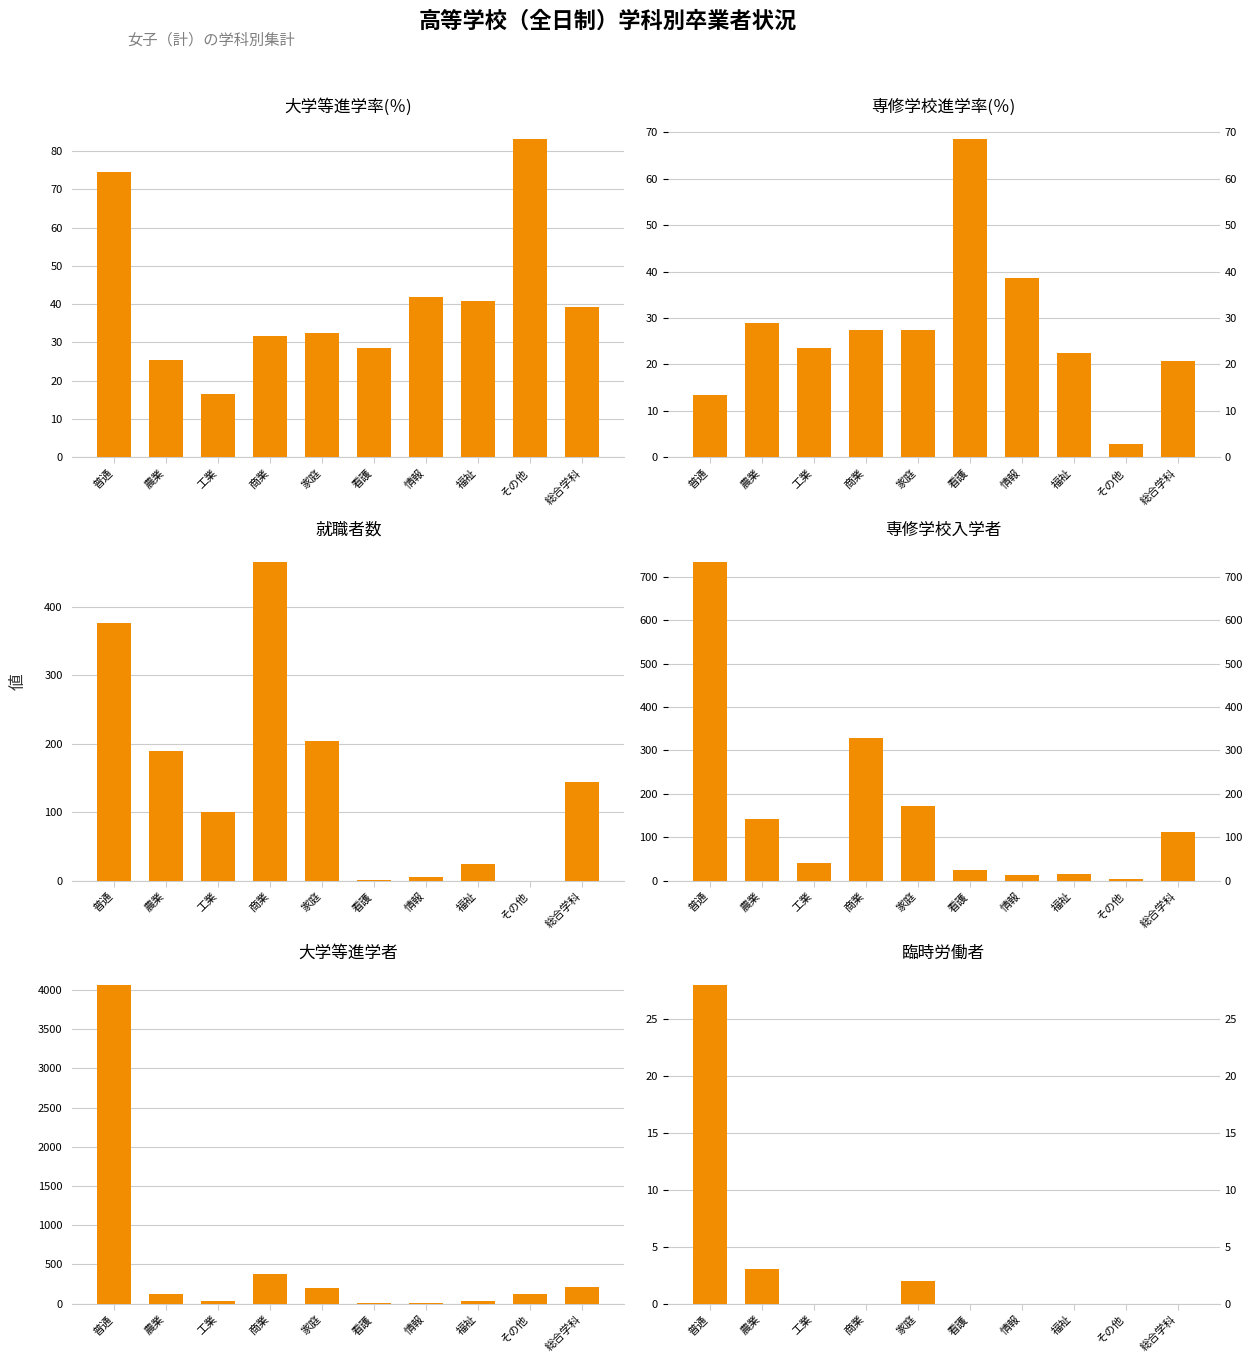

Reading right to left, extract all data points from this chart.

大学等進学率(％): 総合学科=39.3	その他=83.2	福祉=40.8	情報=41.9	看護=28.6	家庭=32.5	商業=31.6	工業=16.5	農業=25.3	普通=74.5
専修学校進学率(％): 総合学科=20.8	その他=2.8	福祉=22.5	情報=38.7	看護=68.6	家庭=27.4	商業=27.4	工業=23.5	農業=29.0	普通=13.5
就職者数: 総合学科=144.0	その他=0.0	福祉=24.0	情報=5.0	看護=1.0	家庭=204.0	商業=466.0	工業=100.0	農業=189.0	普通=376.0
専修学校入学者: 総合学科=112.0	その他=4.0	福祉=16.0	情報=12.0	看護=24.0	家庭=171.0	商業=329.0	工業=40.0	農業=141.0	普通=735.0
大学等進学者: 総合学科=212.0	その他=119.0	福祉=29.0	情報=13.0	看護=10.0	家庭=203.0	商業=380.0	工業=28.0	農業=123.0	普通=4066.0
臨時労働者: 総合学科=0.0	その他=0.0	福祉=0.0	情報=0.0	看護=0.0	家庭=2.0	商業=0.0	工業=0.0	農業=3.0	普通=28.0